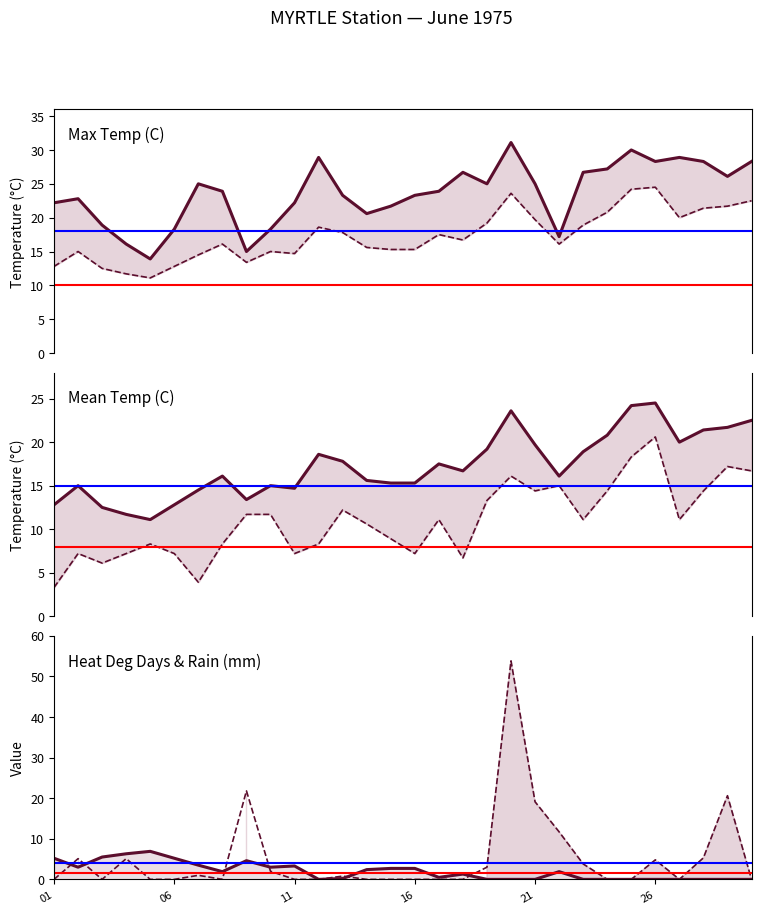

What is the minimum value for Max Temp (C)?

13.9